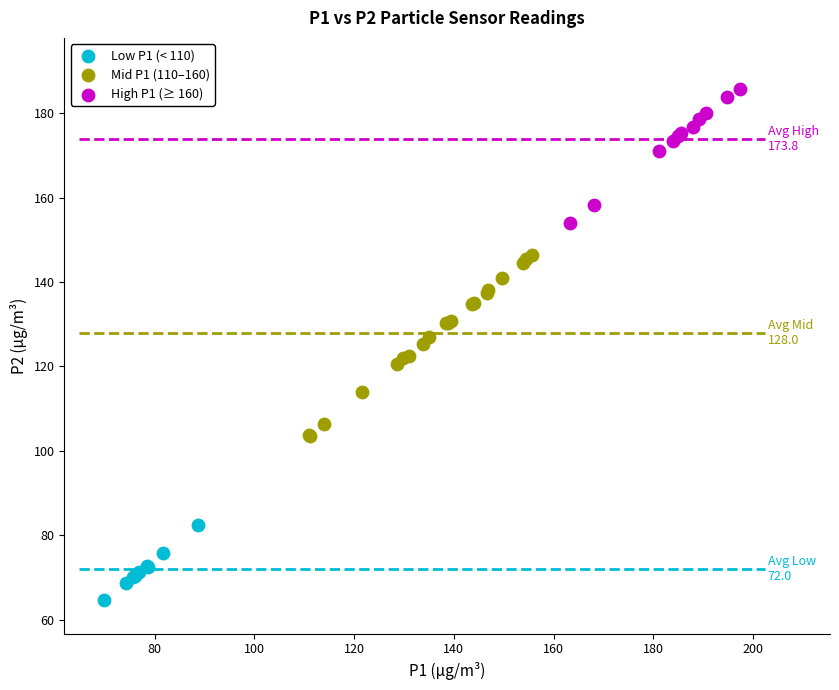

Which series contains the highest Y value?

High P1 (≥ 160)